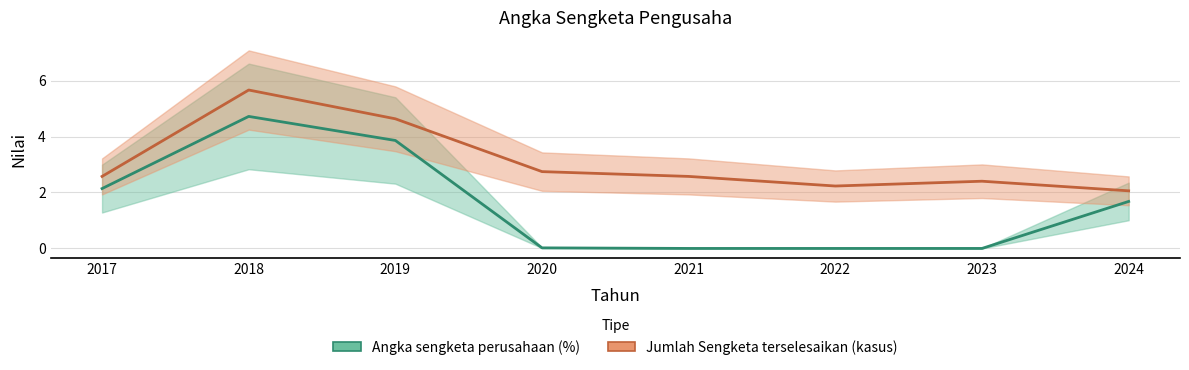

Which series changed the most between 2022 and 2024?

Angka sengketa perusahaan